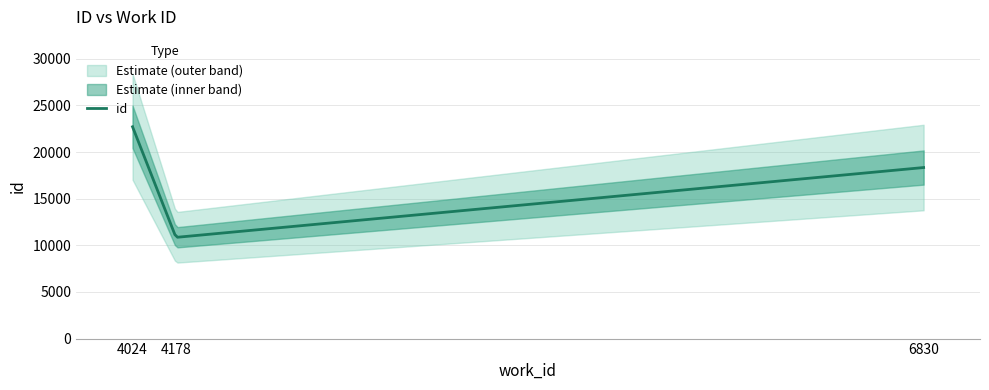

Rank the categories by value from lowest to highest.

4178, 6830, 4024